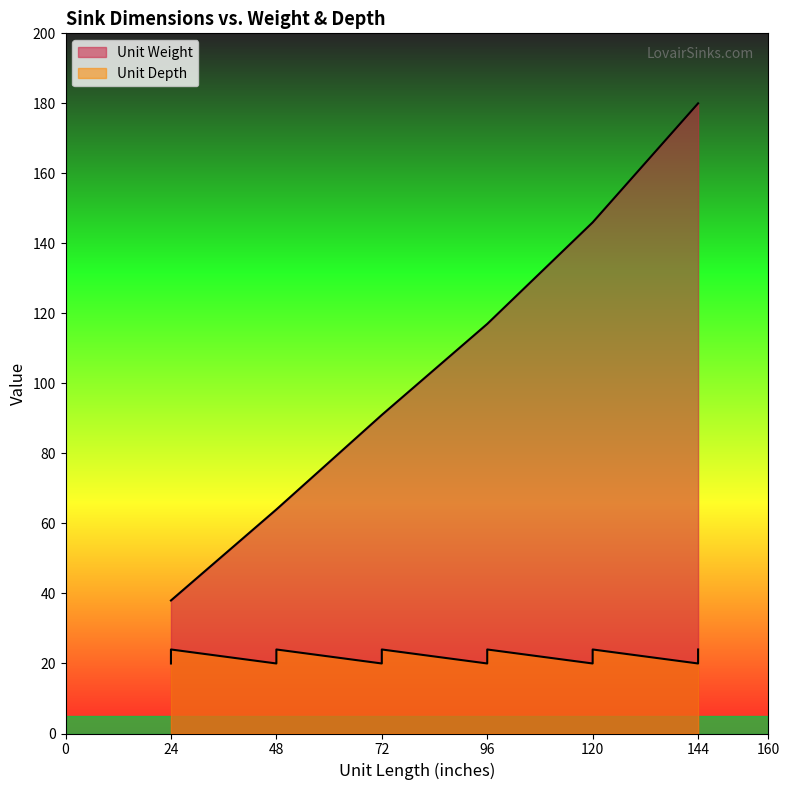

Reading right to left, extract all data points from this chart.

Unit Weight: 144=180	144=180	120=146	120=146	96=117	96=117	72=91	72=91	48=64	48=64	24=38	24=38
Unit Depth: 144=24	144=20	120=24	120=20	96=24	96=20	72=24	72=20	48=24	48=20	24=24	24=20